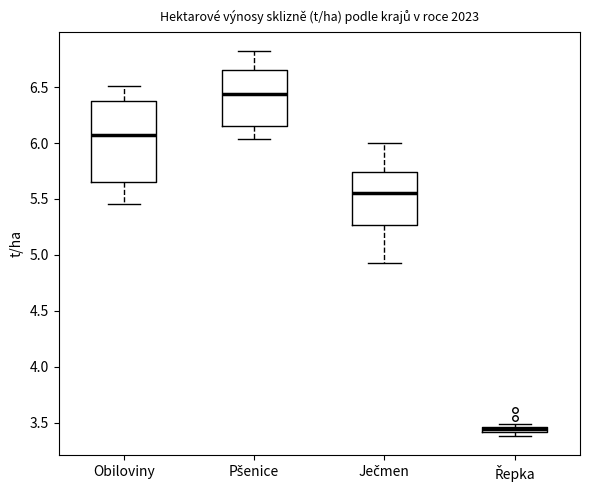

Which box is the tallest, from its lower edge to its upper edge?

Obiloviny